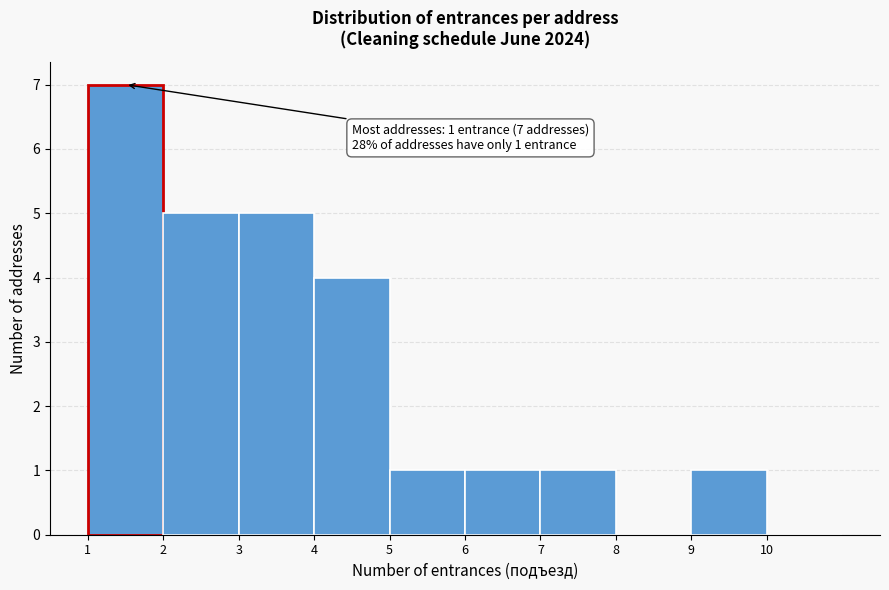

Over which range of the x-axis is the bar tallest?

1 to 2